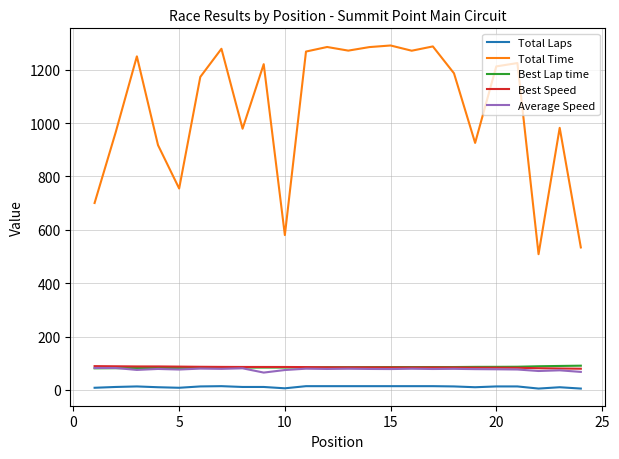

Which series has the largest total across all categories?

Total Time